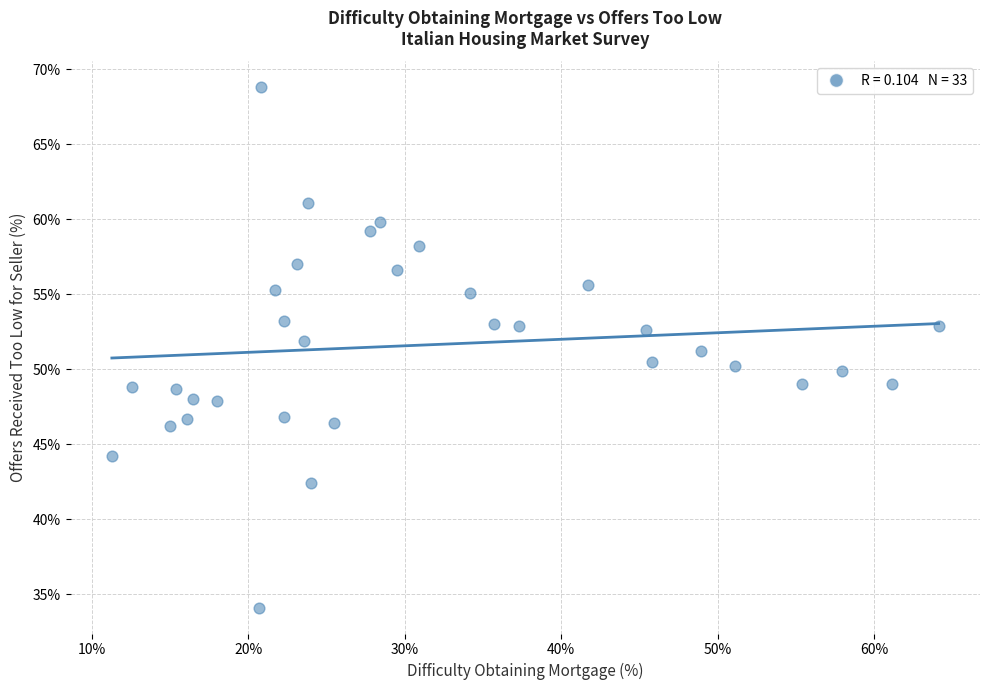

What is the range of Y values (max minus min)?

34.7